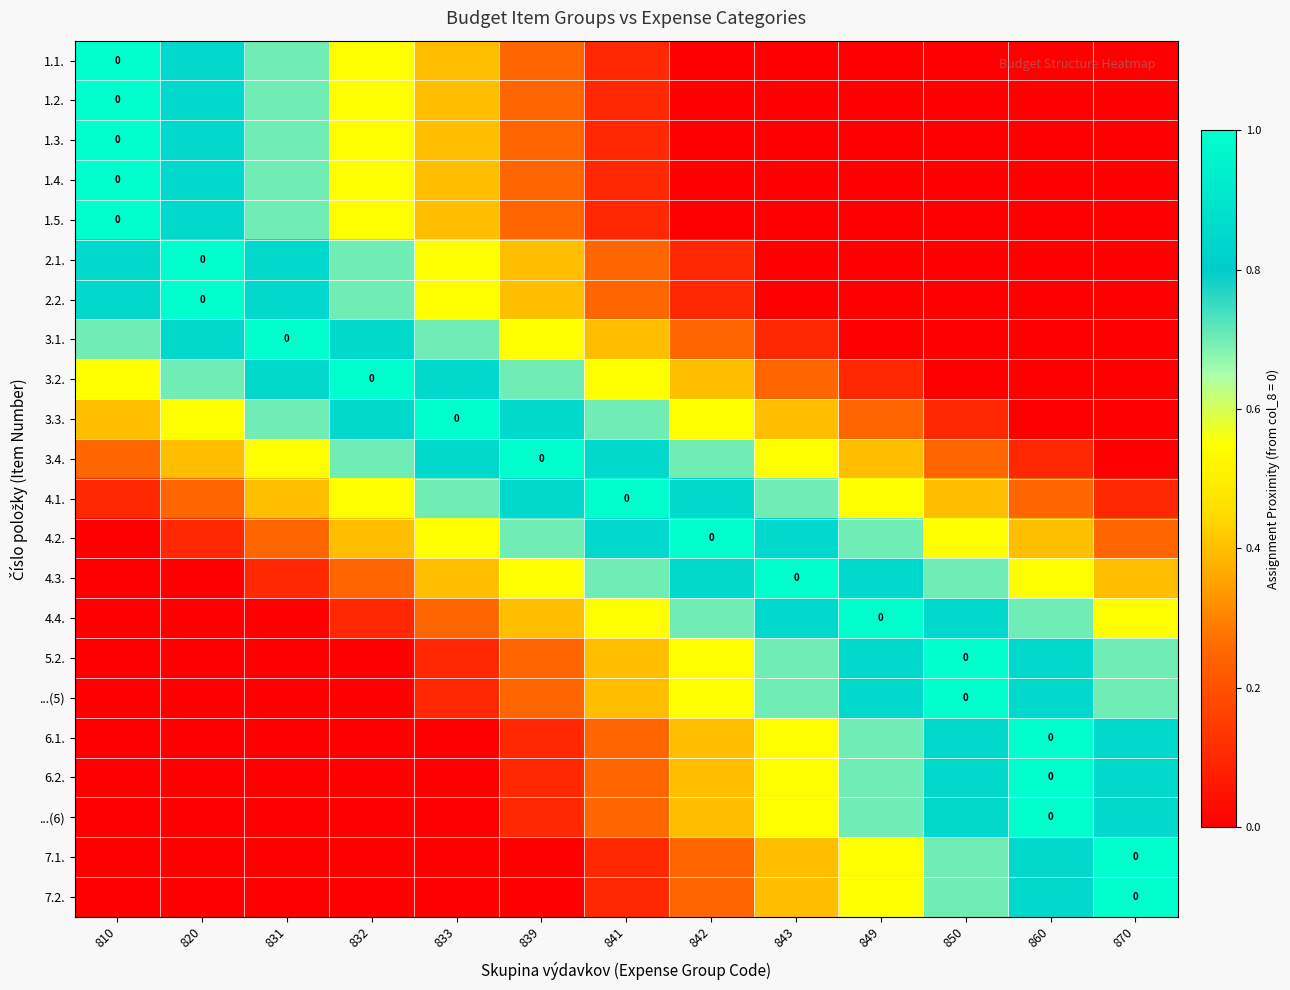

How many categories are shown in the chart?

13